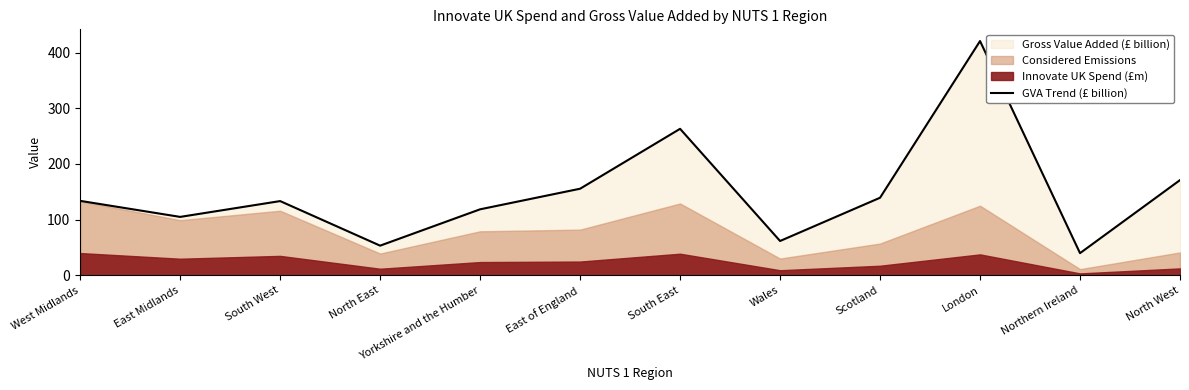

What is the difference between the maximum and second lowest values?

367.8